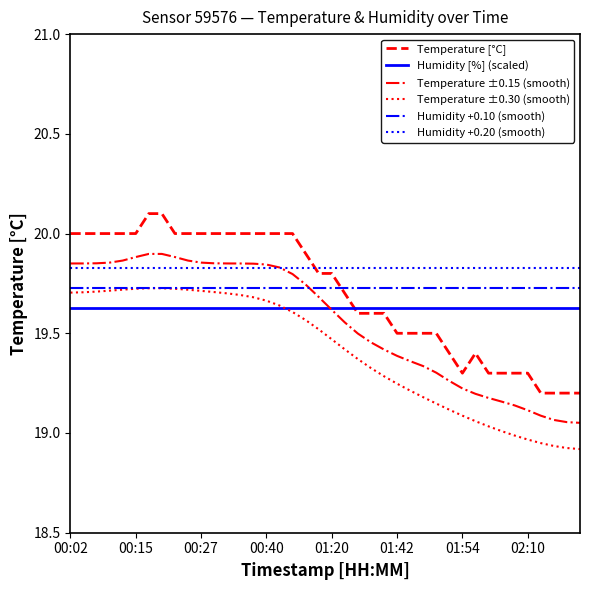

True or false: Temperature ±0.30 (smooth) and Temperature ±0.15 (smooth) intersect in this chart.

False